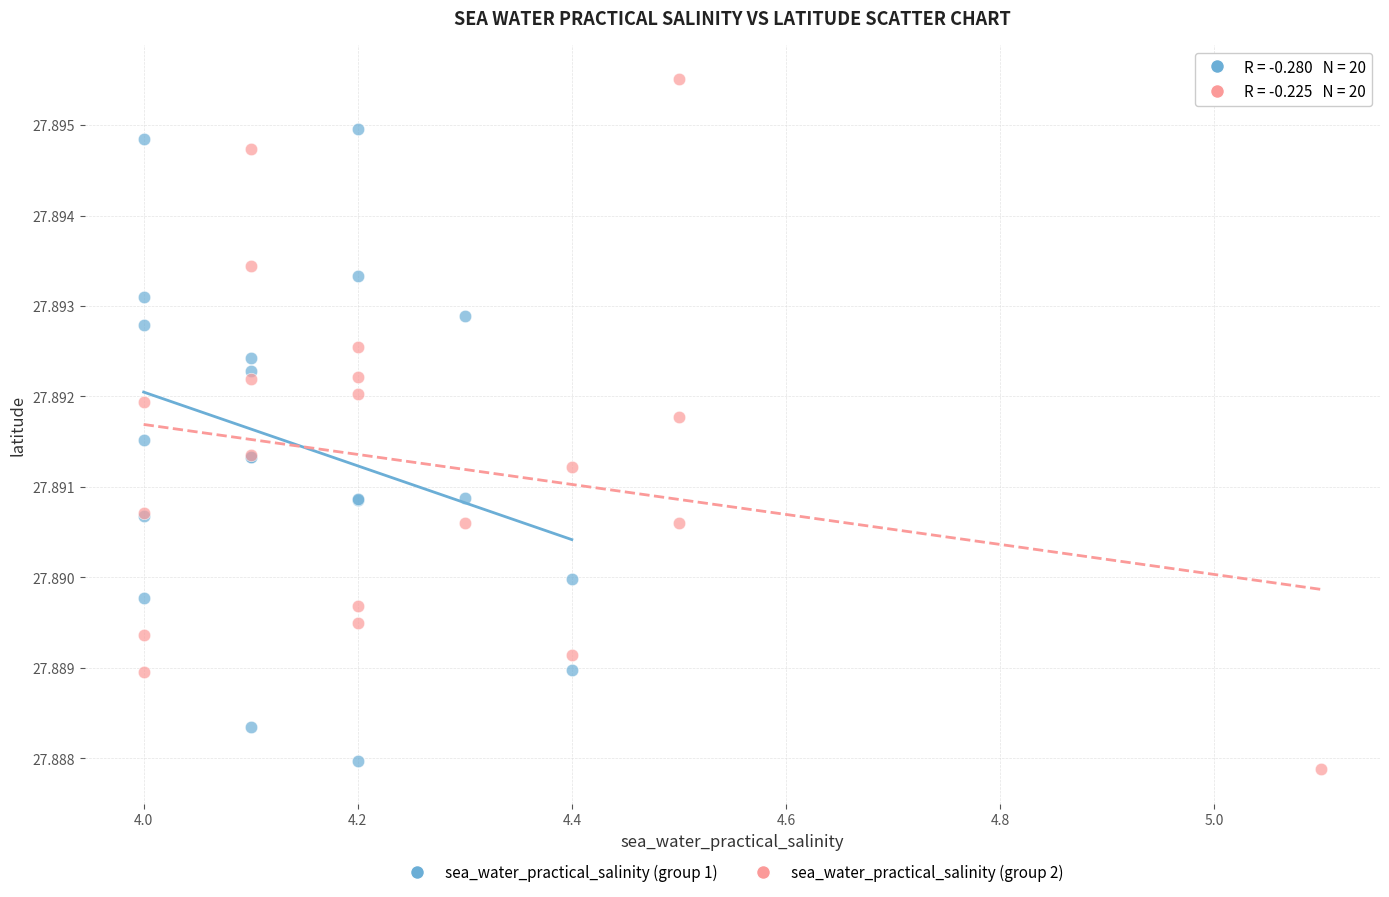

Which series has the largest Y range (max minus min)?

sea_water_practical_salinity (group 2)